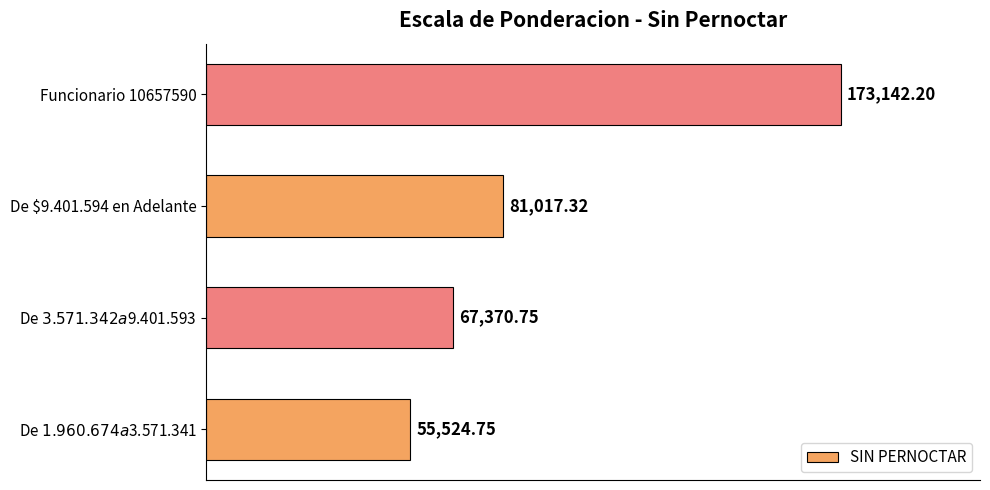

How many bars are there in total?

4